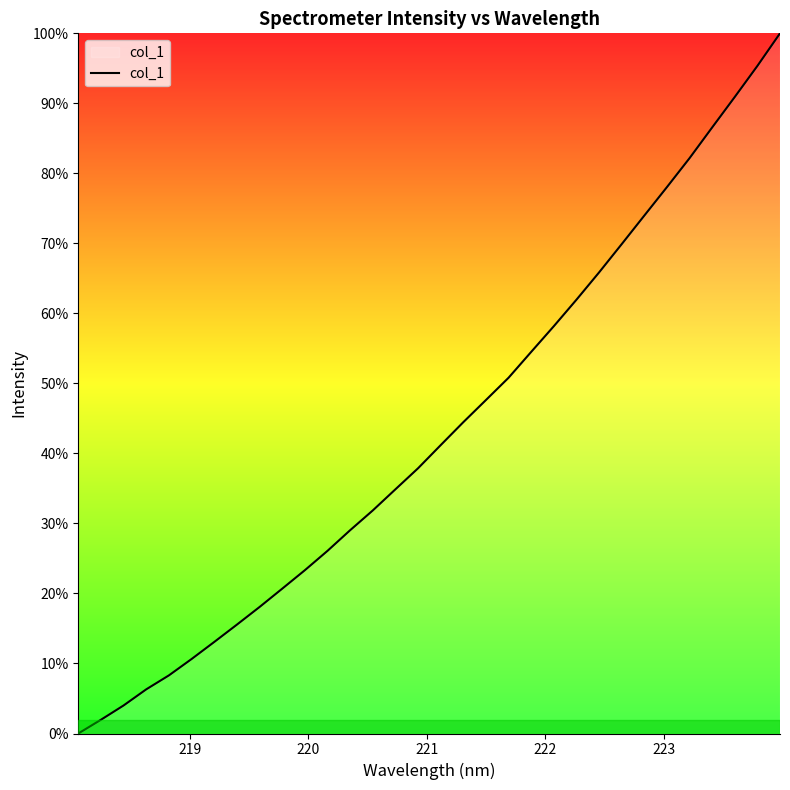

What is the difference between the maximum and minimum values?

100.0